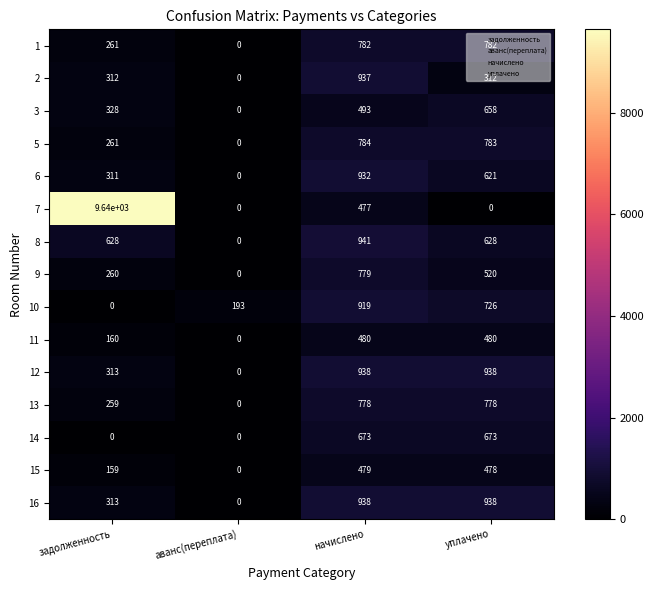

Which series has the largest range (max minus min)?

7